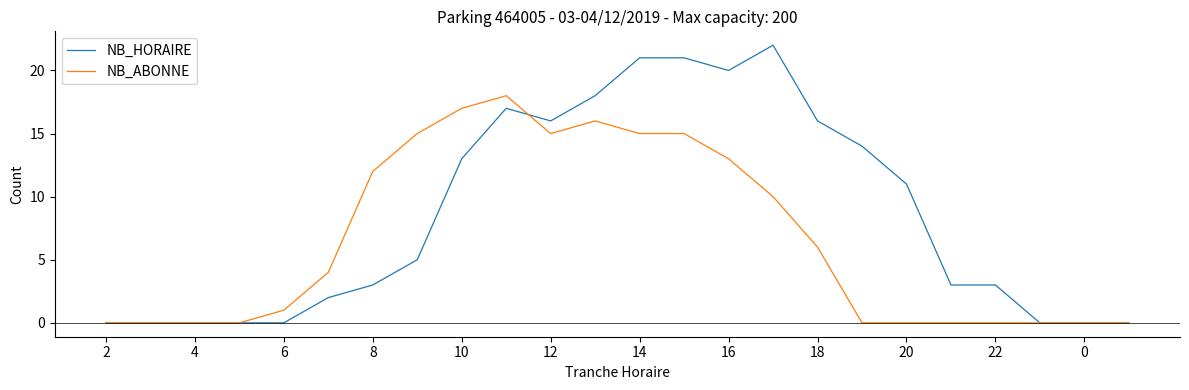

List the series in order of their overall mean, lowest first.

NB_ABONNE, NB_HORAIRE